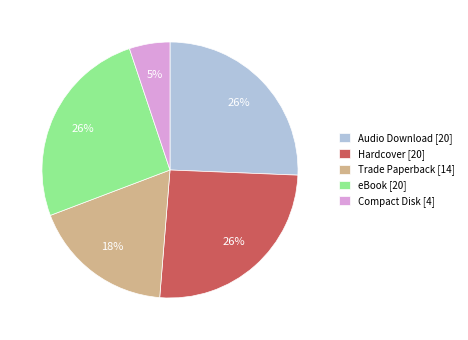

Is it true that Hardcover is 26% of the pie?

True